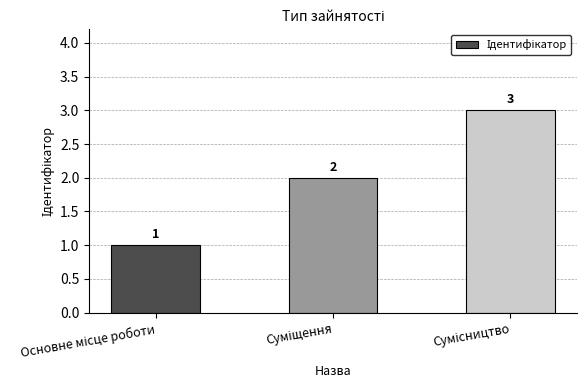

Does the chart contain stacked bars?

No